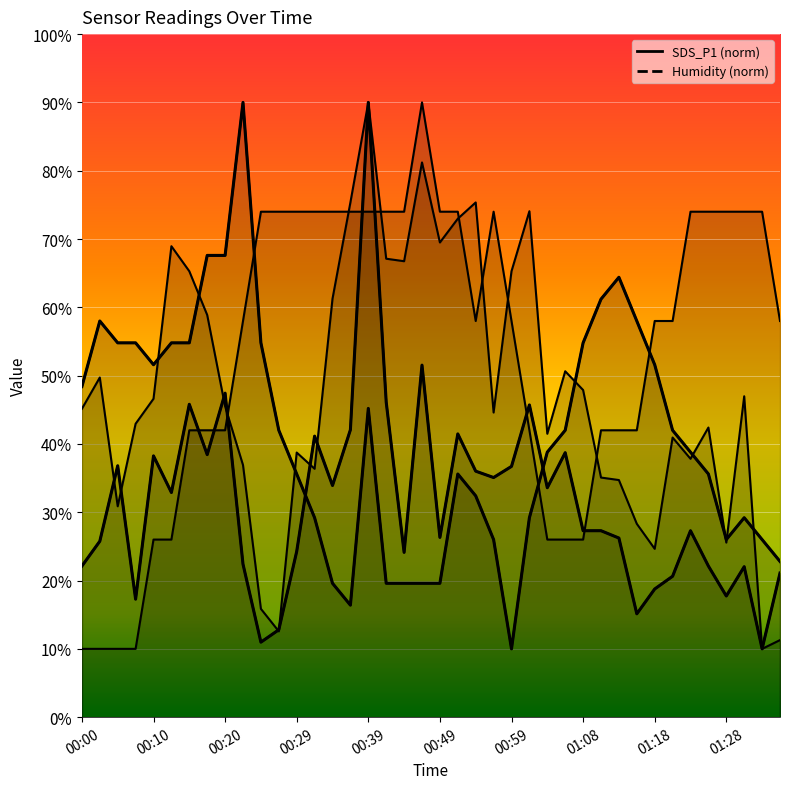

What is the highest value of the Humidity (norm) series?

90.0